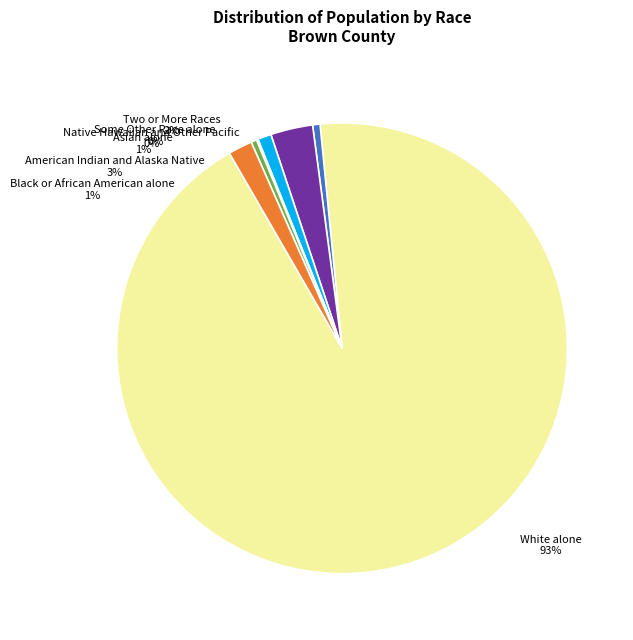

Combined, what portion of the pie is Two or More Races and Some Other Race alone?

2.1%